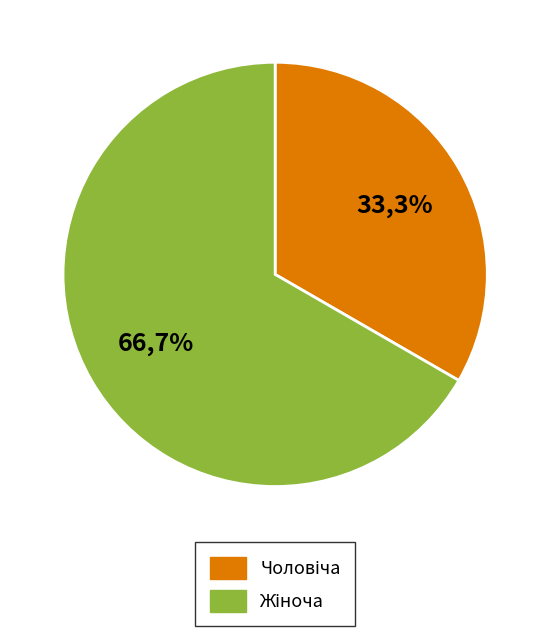

To the nearest percent, what is the difference between the largest and smallest slice percentages?

33%